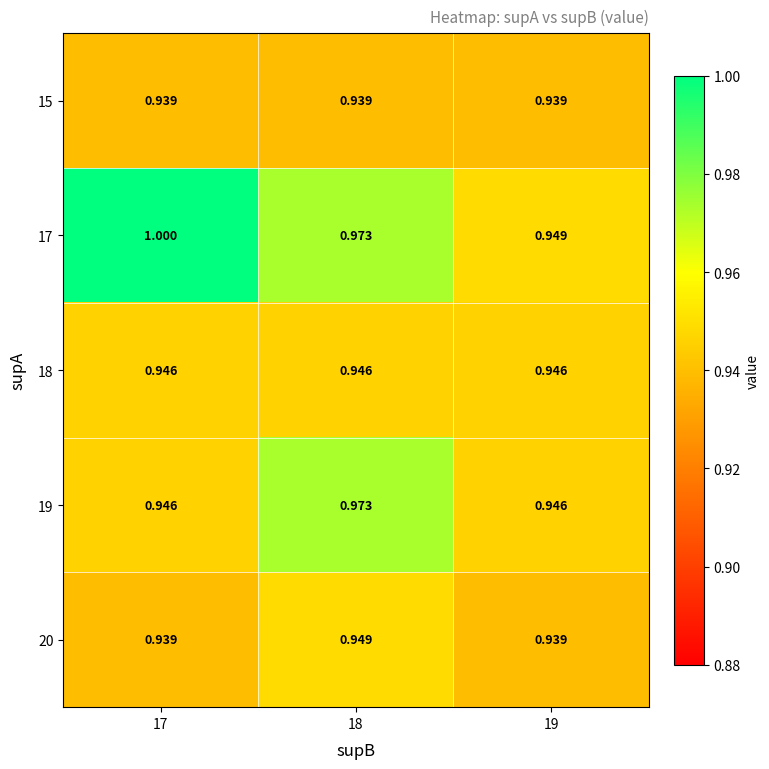

Rank the series by their maximum value, from highest to lowest.

17, 19, 20, 18, 15